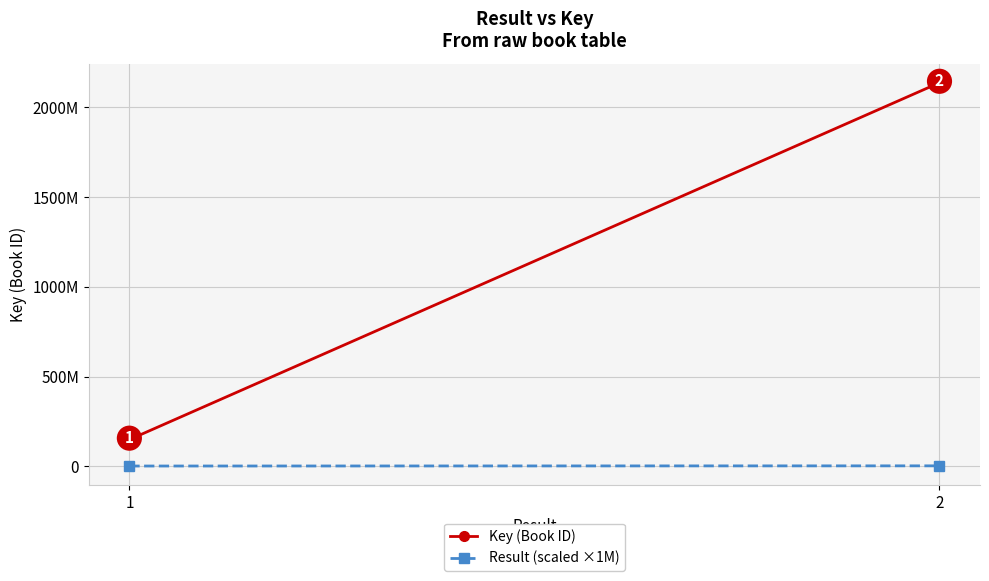

Rank the series at 2 from highest to lowest value.

Key (Book ID), Result (scaled ×1M)